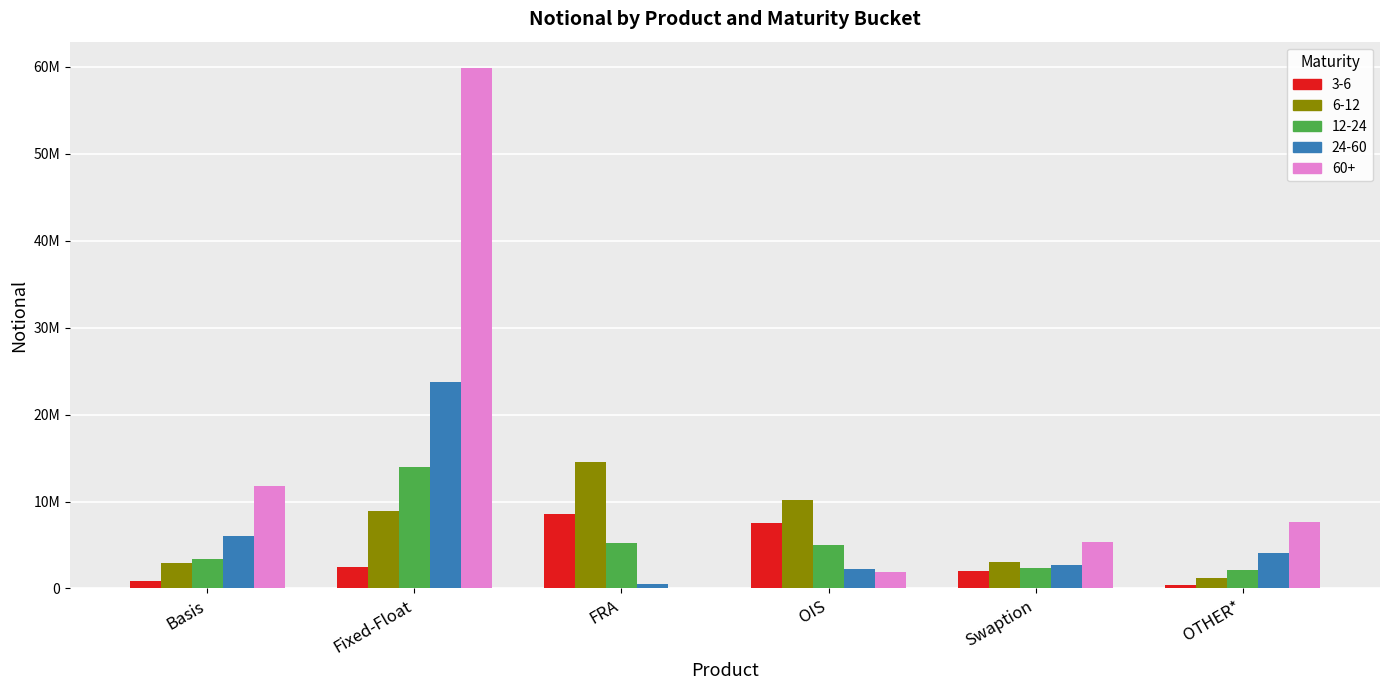

Which label corresponds to the smallest value in the chart?

FRA